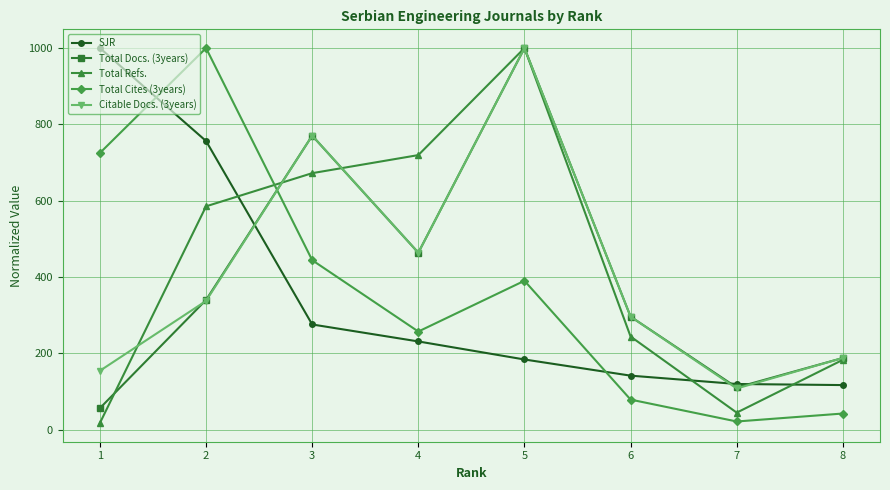

How many distinct data groups are displayed?

5